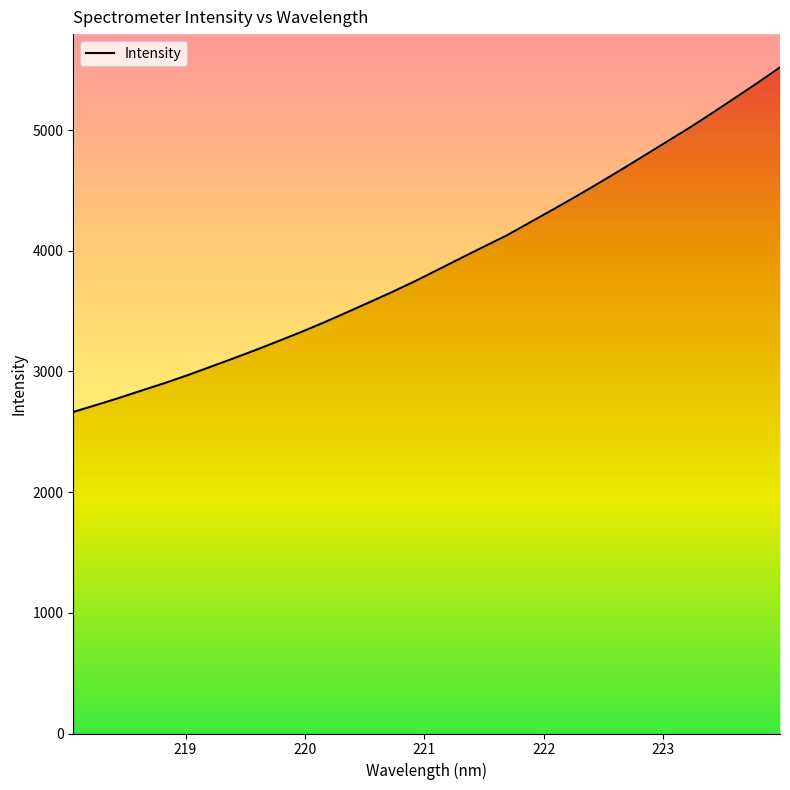

Is it true that the value at 220.3533 is 3490.6?

True